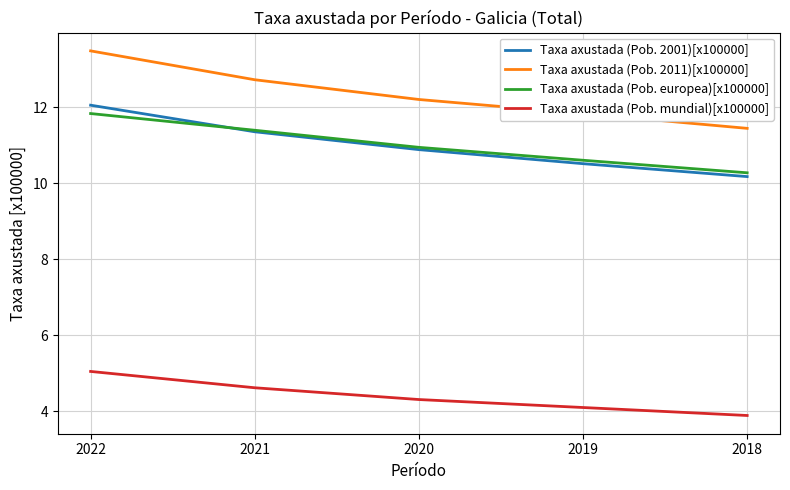

True or false: Taxa axustada (Pob. 2001)[x100000] and Taxa axustada (Pob. mundial)[x100000] intersect in this chart.

False